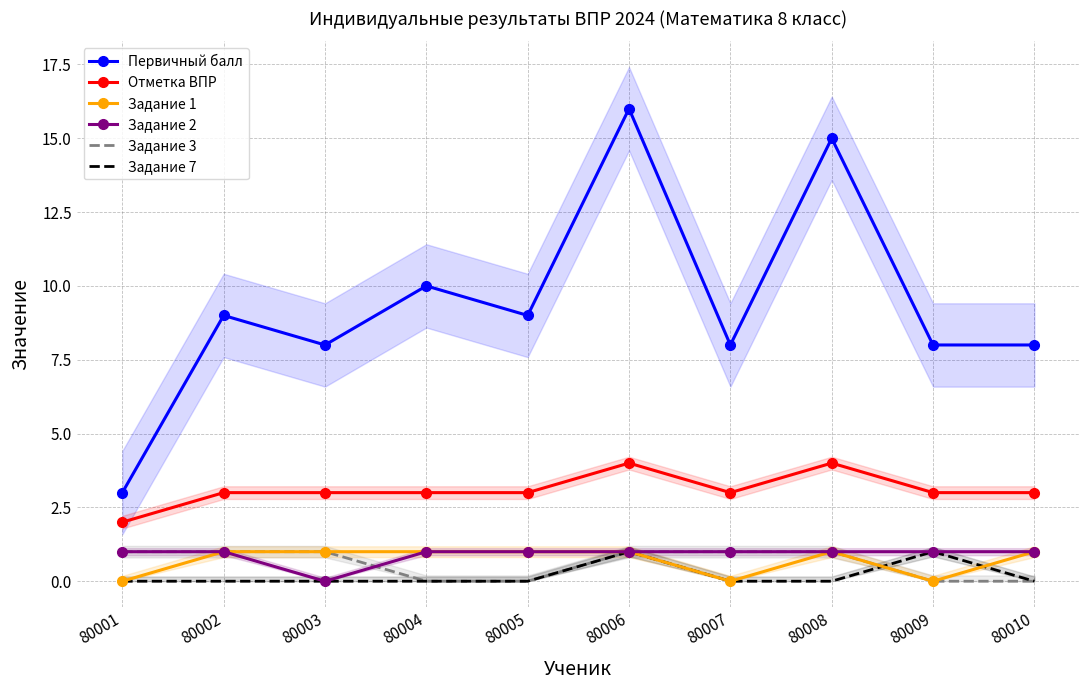

Which category has the highest value in the Задание 1 series?

80002